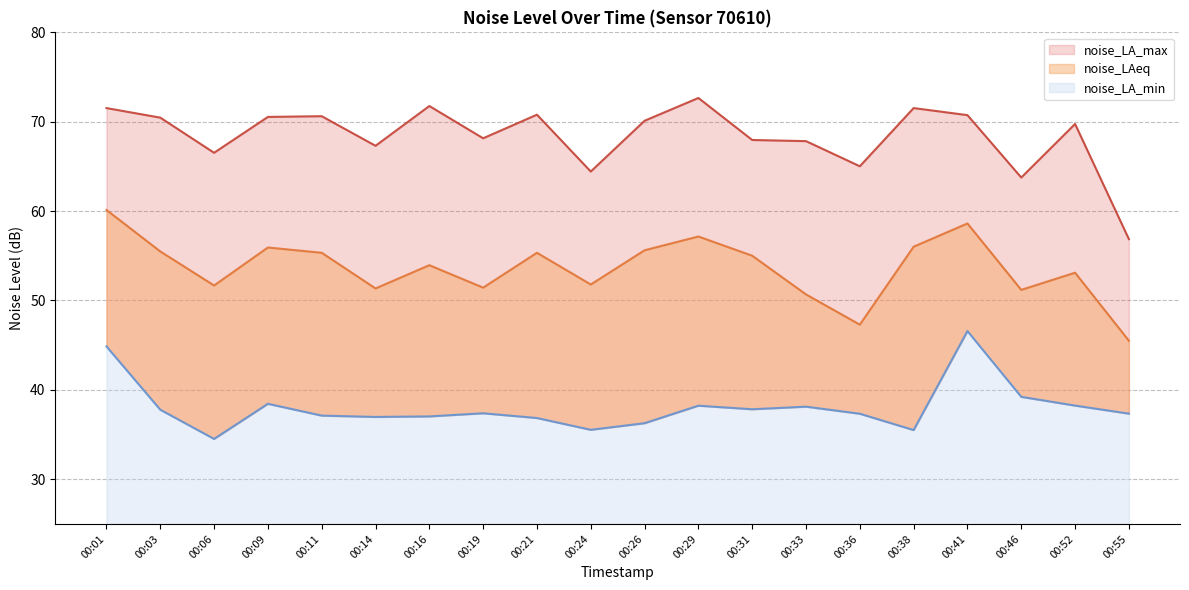

Rank the series by their average value, from highest to lowest.

noise_LA_max, noise_LAeq, noise_LA_min